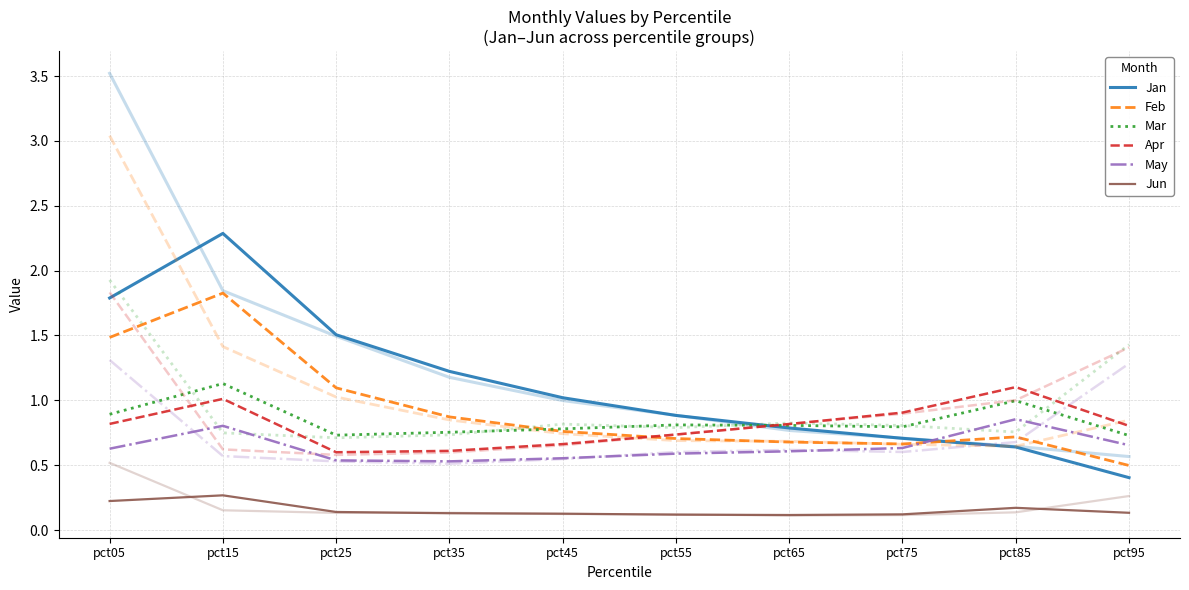

At pct15, list the series in order from largest to smallest.

Jan, Feb, Mar, Apr, May, Jun